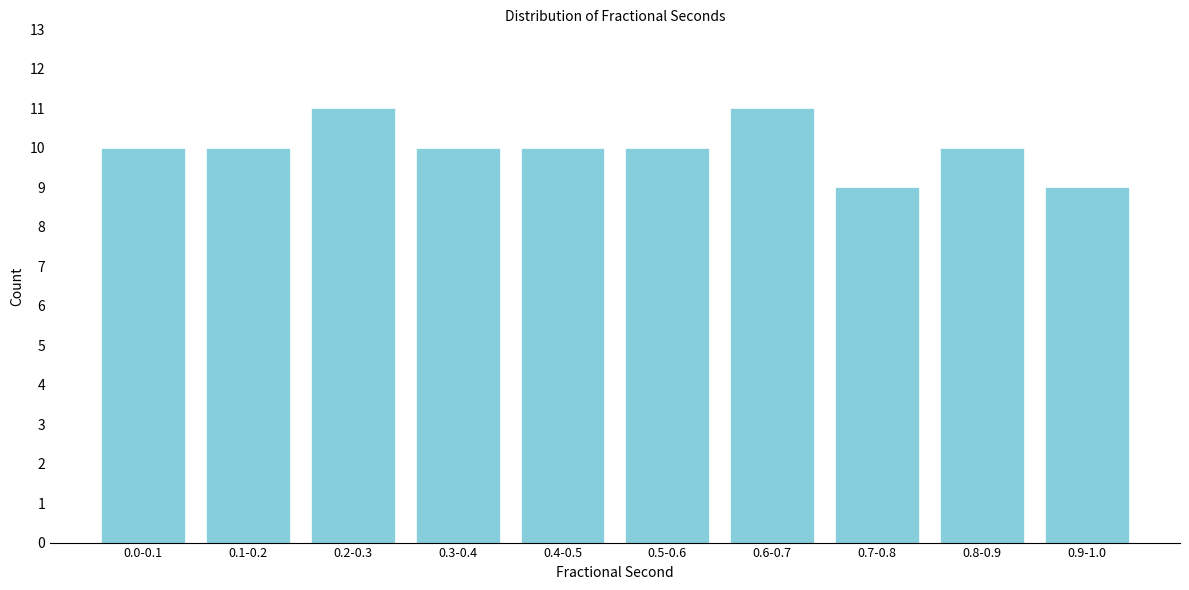

Reading left to right, list all the values displayed in this chart.

10	10	11	10	10	10	11	9	10	9